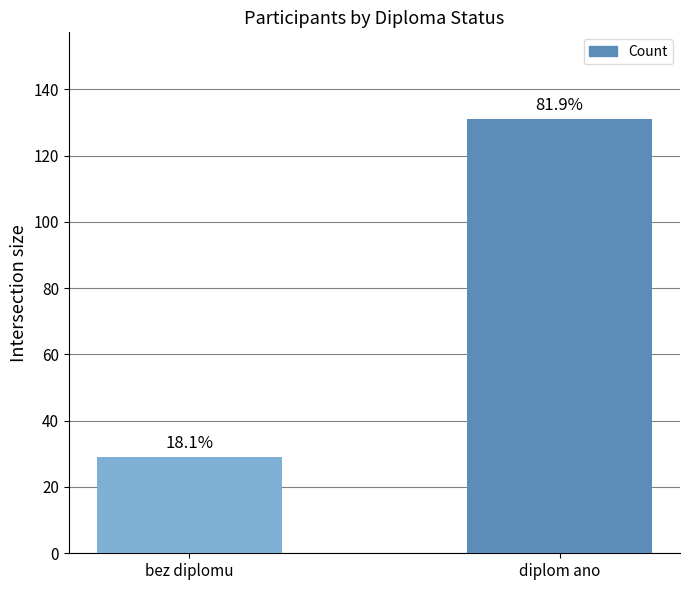

Reading right to left, list all the values displayed in this chart.

diplom ano=131	bez diplomu=29